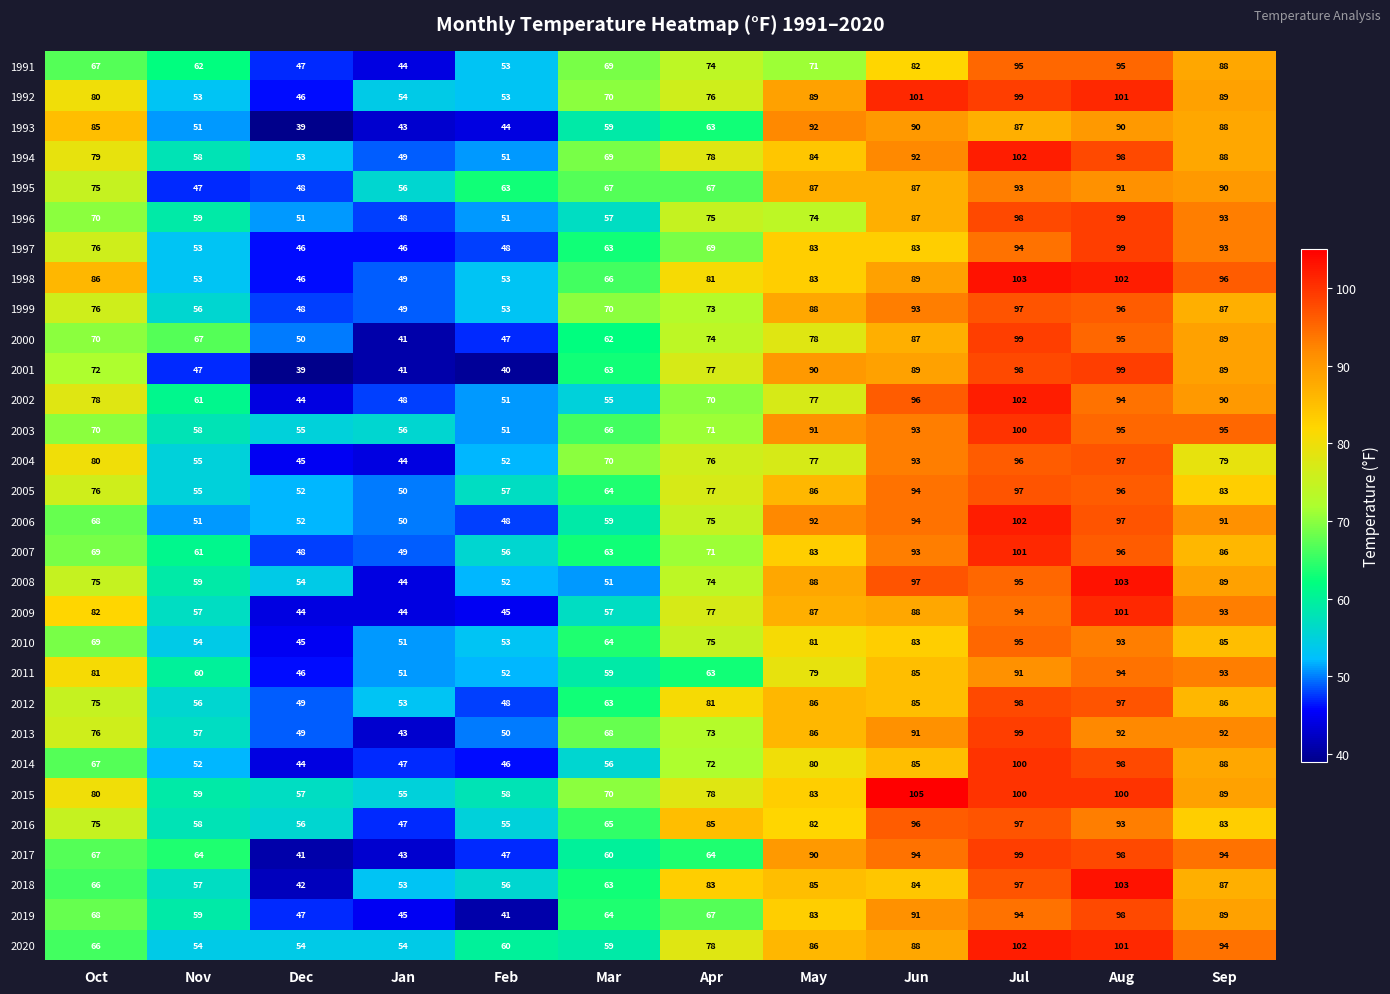

What is the minimum value shown in the chart?

39